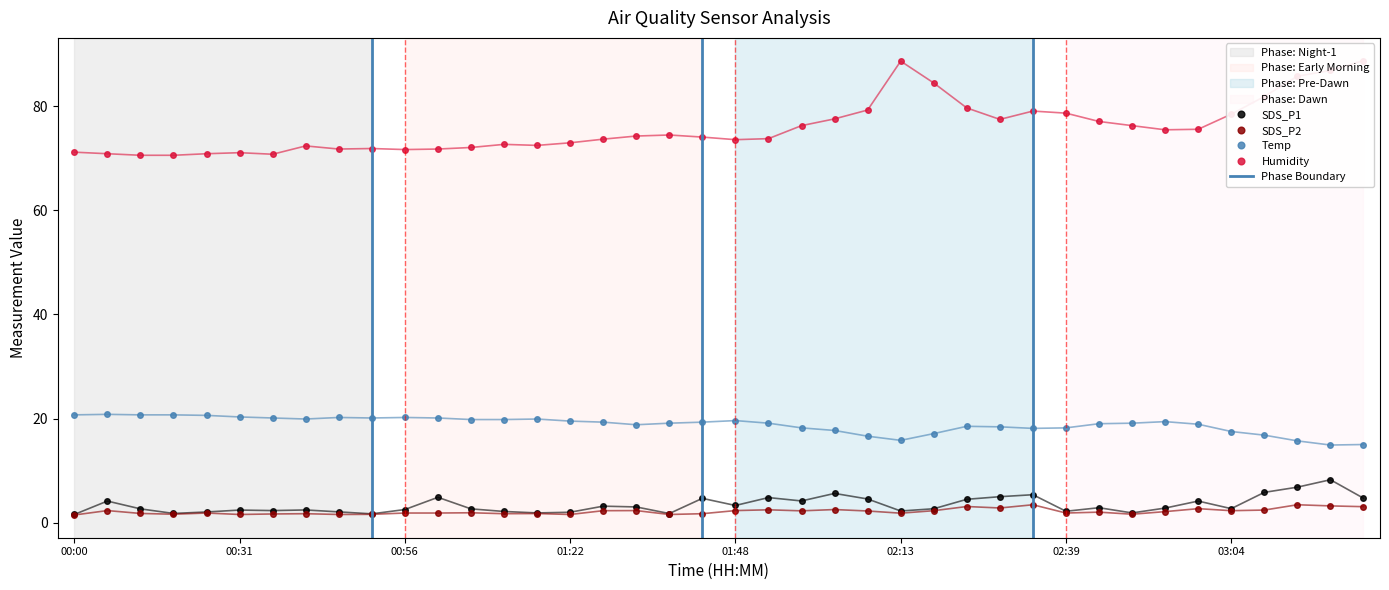

Between 02:44 and 03:24, which is larger?

03:24